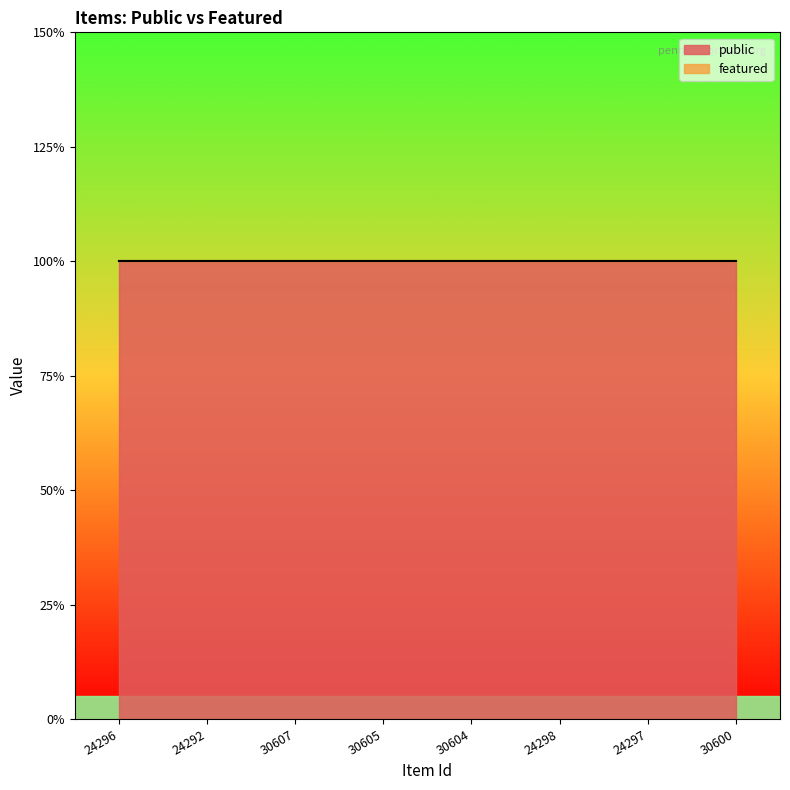

At how many categories does at least one series exceed 0?

8